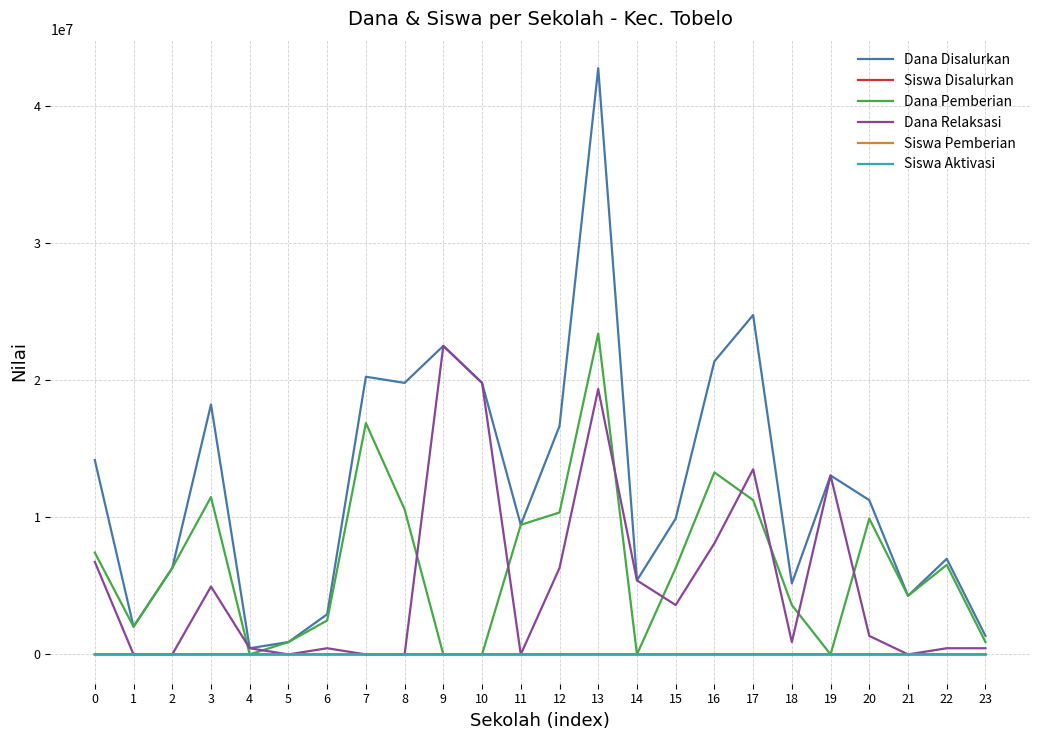

The value of Dana Pemberian at 6 is 2475000. True or false?

True